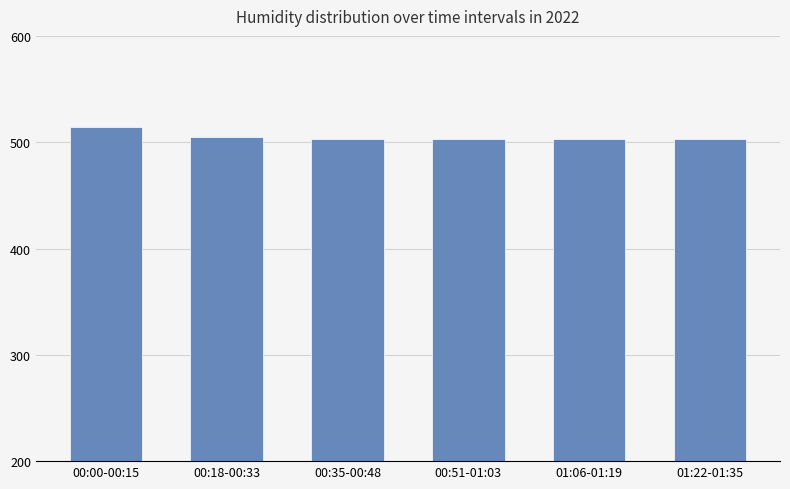

What is the difference between the maximum and minimum values?

11.3